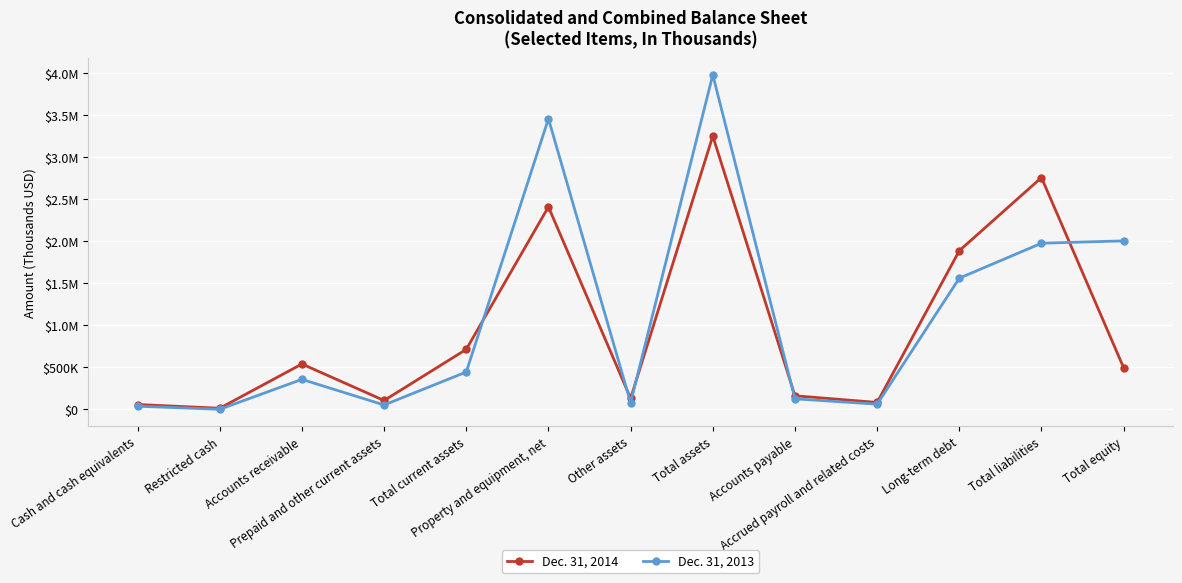

The value of Dec. 31, 2013 at Other assets is 114314. True or false?

False